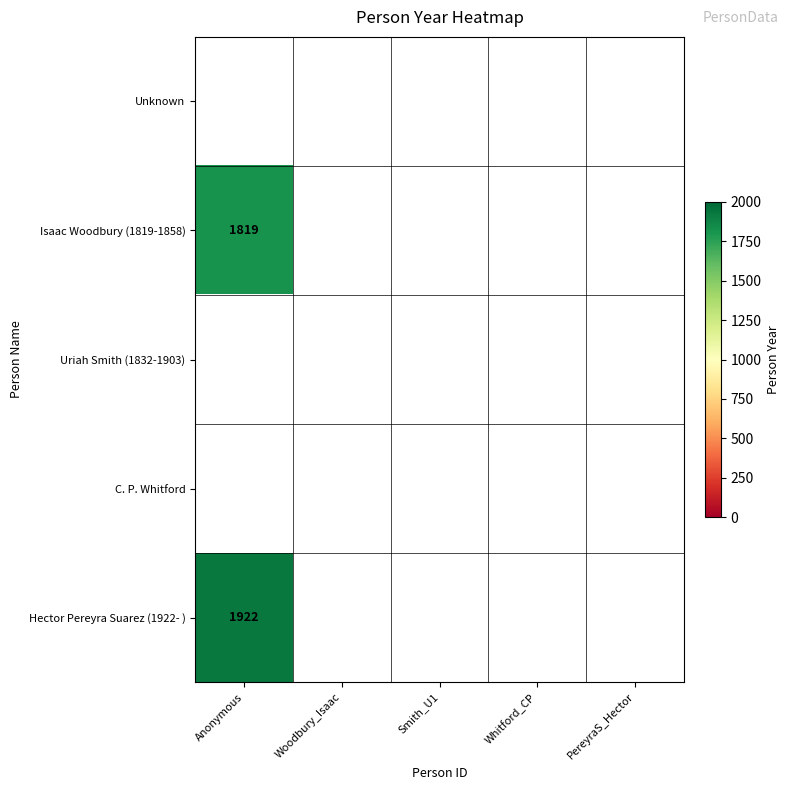

What is the greatest value displayed?

1922.0